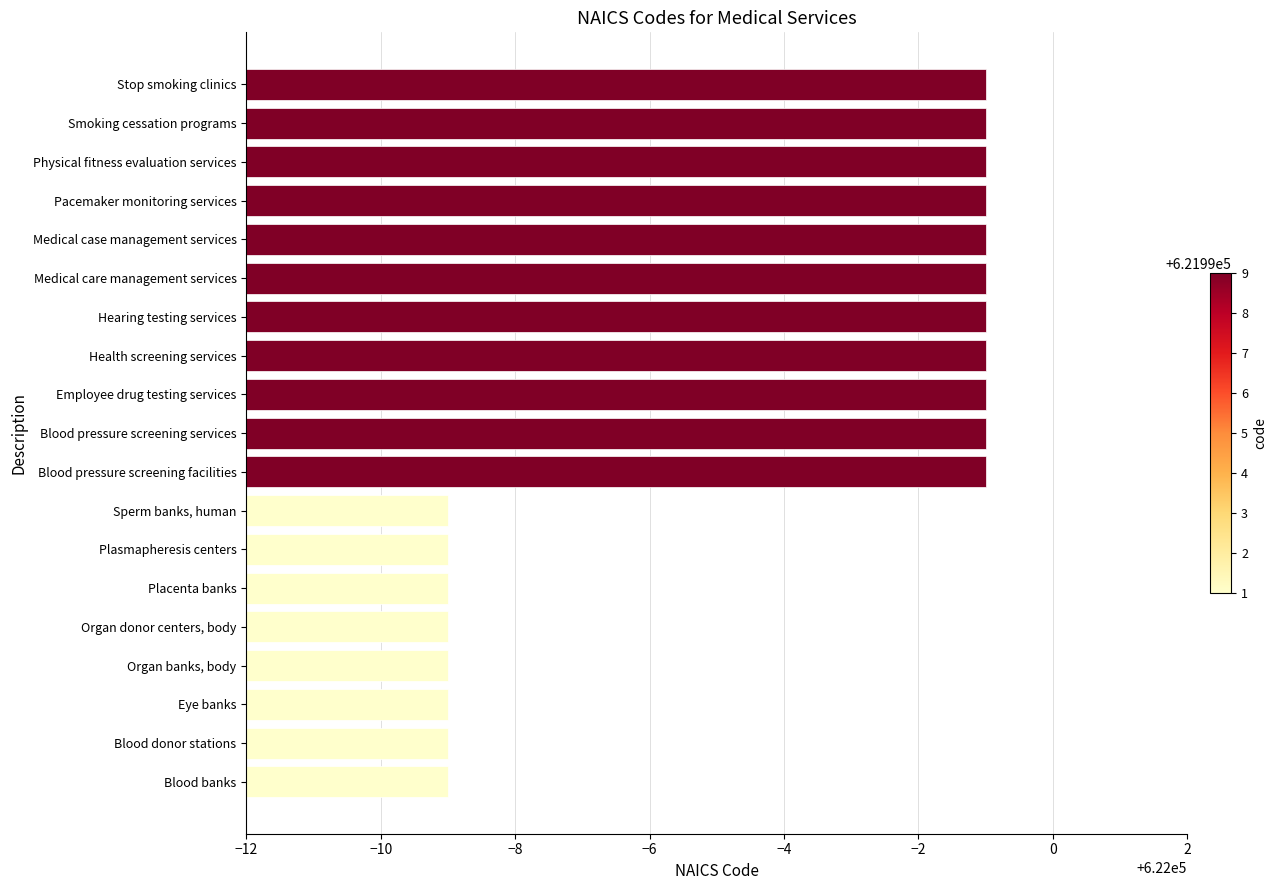

Reading top to bottom, what are all the values shown in this chart?

621999	621999	621999	621999	621999	621999	621999	621999	621999	621999	621999	621991	621991	621991	621991	621991	621991	621991	621991